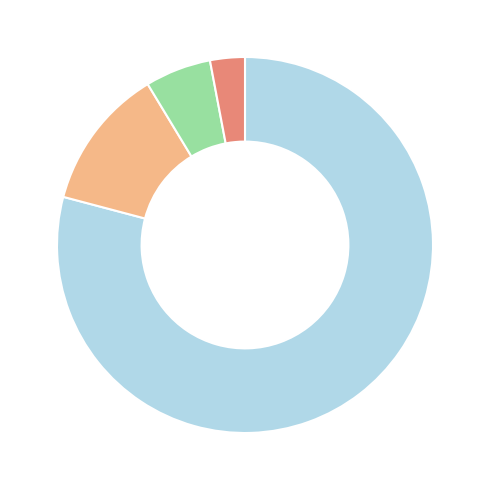

How many slices are in this pie chart?

4